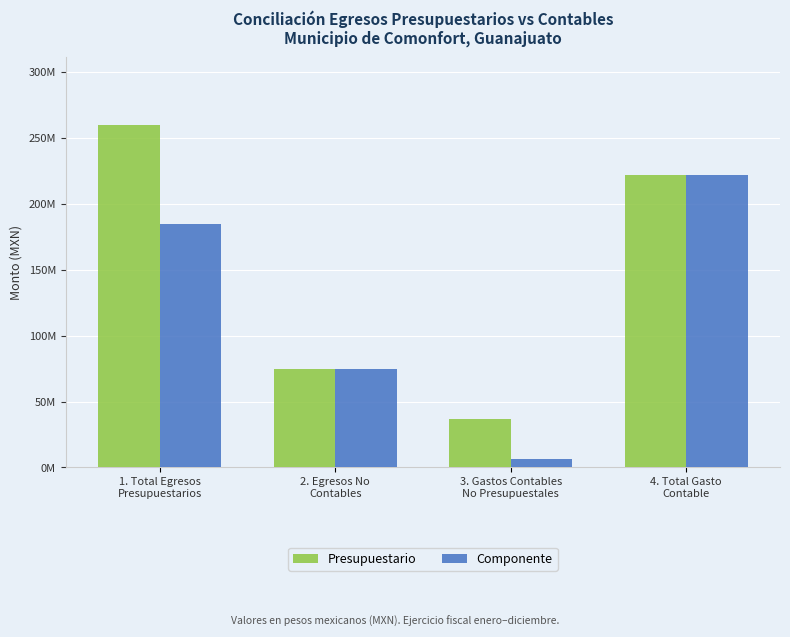

Does the chart contain any negative values?

No